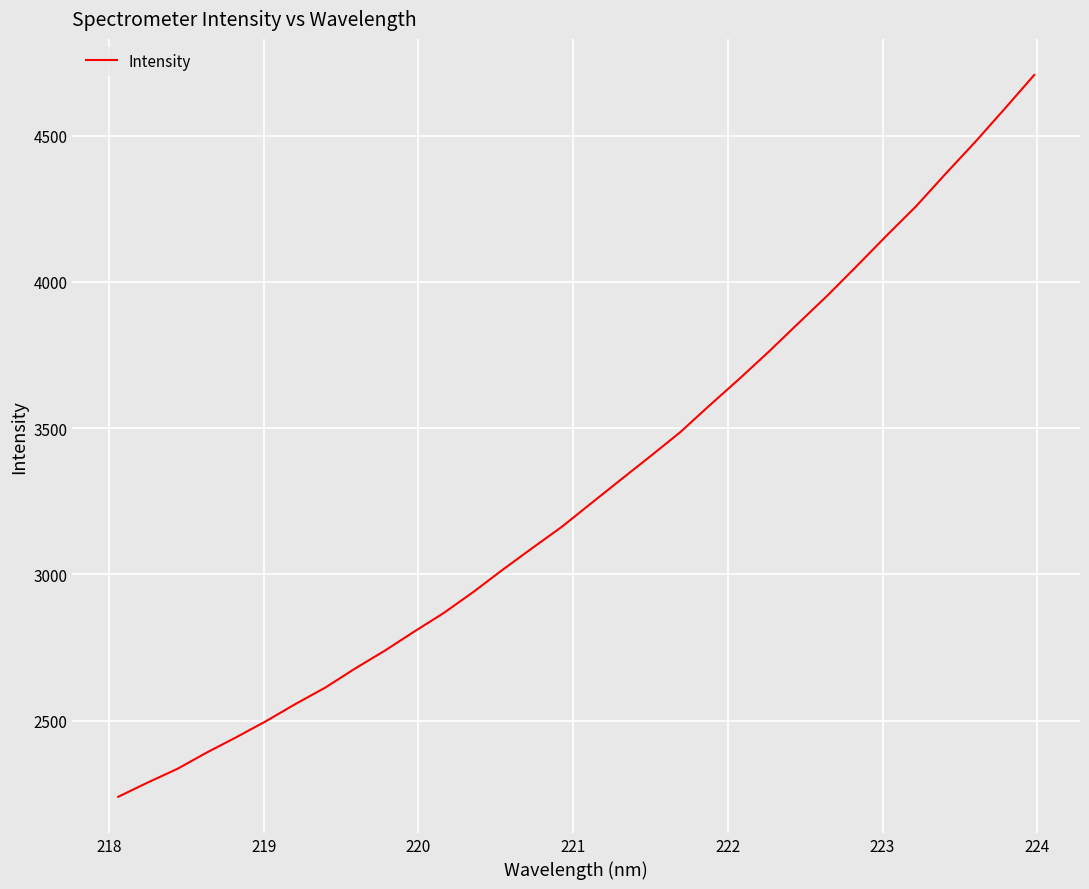

What is the difference between the maximum and minimum values?

2468.1